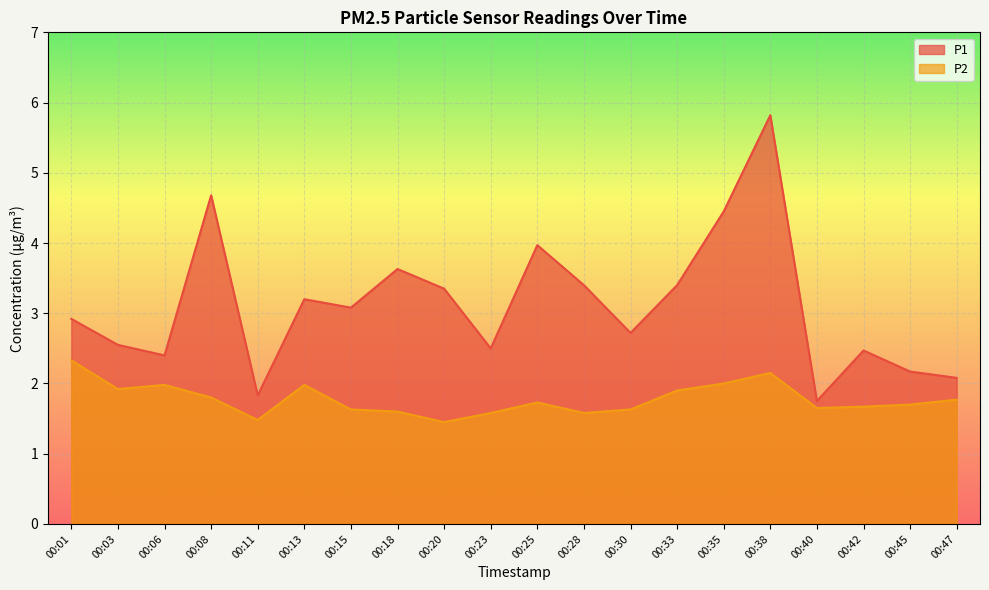

Between 00:42 and 00:06, which is larger?

00:42